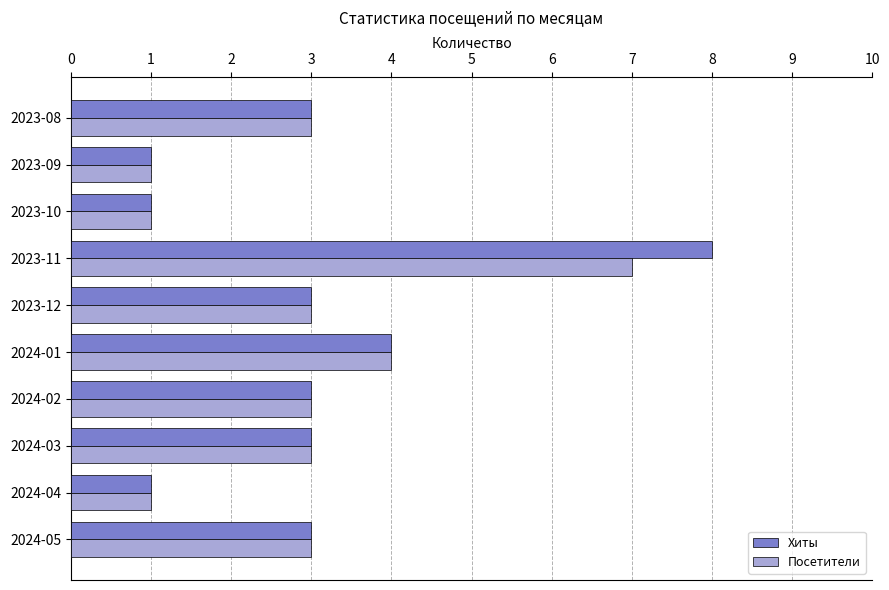

Which label corresponds to the largest value in the chart?

2023-11